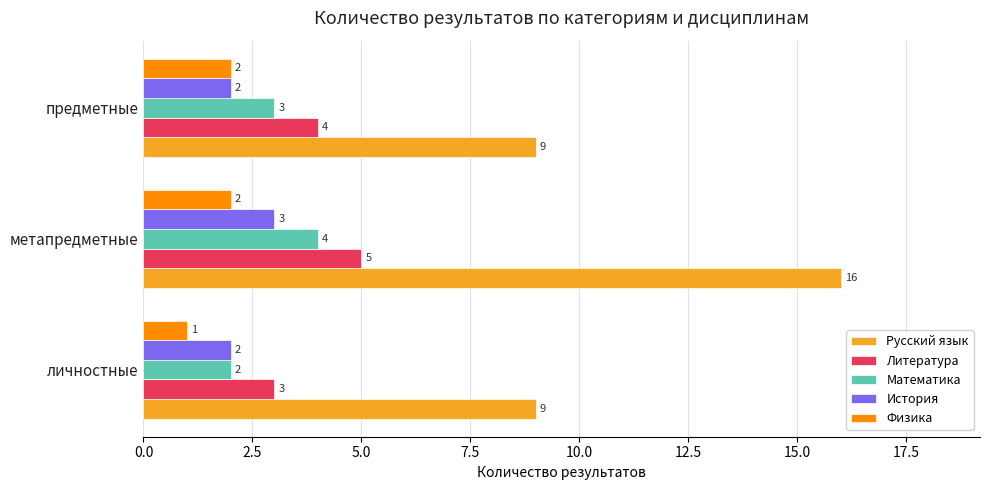

Which series has the widest spread of values?

Русский язык